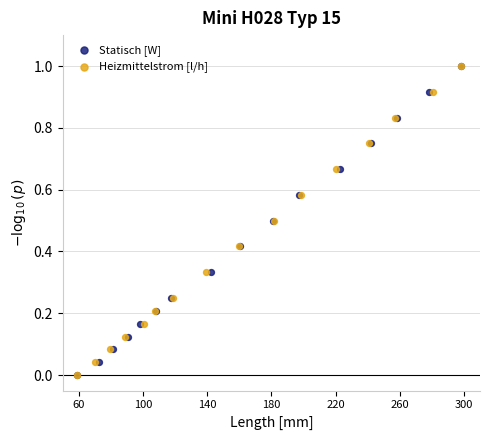

What are all the series names shown in the legend?

Statisch [W], Heizmittelstrom [l/h]